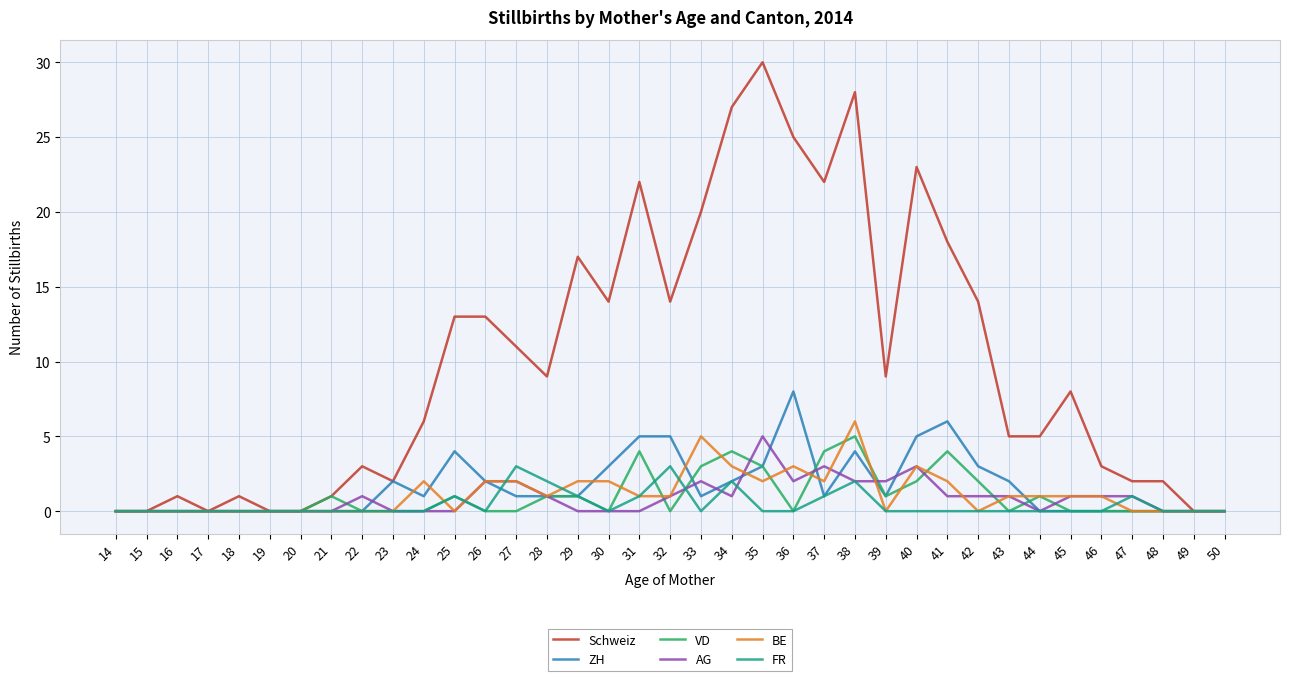

Reading left to right, extract all data points from this chart.

Schweiz: 14=0	15=0	16=1	17=0	18=1	19=0	20=0	21=1	22=3	23=2	24=6	25=13	26=13	27=11	28=9	29=17	30=14	31=22	32=14	33=20	34=27	35=30	36=25	37=22	38=28	39=9	40=23	41=18	42=14	43=5	44=5	45=8	46=3	47=2	48=2	49=0	50=0
ZH: 14=0	15=0	16=0	17=0	18=0	19=0	20=0	21=0	22=0	23=2	24=1	25=4	26=2	27=1	28=1	29=1	30=3	31=5	32=5	33=1	34=2	35=3	36=8	37=1	38=4	39=1	40=5	41=6	42=3	43=2	44=0	45=0	46=0	47=0	48=0	49=0	50=0
VD: 14=0	15=0	16=0	17=0	18=0	19=0	20=0	21=1	22=0	23=0	24=0	25=1	26=0	27=0	28=1	29=1	30=0	31=4	32=0	33=3	34=4	35=3	36=0	37=4	38=5	39=1	40=2	41=4	42=2	43=0	44=1	45=0	46=0	47=0	48=0	49=0	50=0
AG: 14=0	15=0	16=0	17=0	18=0	19=0	20=0	21=0	22=1	23=0	24=0	25=0	26=2	27=2	28=1	29=0	30=0	31=0	32=1	33=2	34=1	35=5	36=2	37=3	38=2	39=2	40=3	41=1	42=1	43=1	44=0	45=1	46=1	47=1	48=0	49=0	50=0
BE: 14=0	15=0	16=0	17=0	18=0	19=0	20=0	21=0	22=0	23=0	24=2	25=0	26=2	27=2	28=1	29=2	30=2	31=1	32=1	33=5	34=3	35=2	36=3	37=2	38=6	39=0	40=3	41=2	42=0	43=1	44=1	45=1	46=1	47=0	48=0	49=0	50=0
FR: 14=0	15=0	16=0	17=0	18=0	19=0	20=0	21=0	22=0	23=0	24=0	25=1	26=0	27=3	28=2	29=1	30=0	31=1	32=3	33=0	34=2	35=0	36=0	37=1	38=2	39=0	40=0	41=0	42=0	43=0	44=0	45=0	46=0	47=1	48=0	49=0	50=0